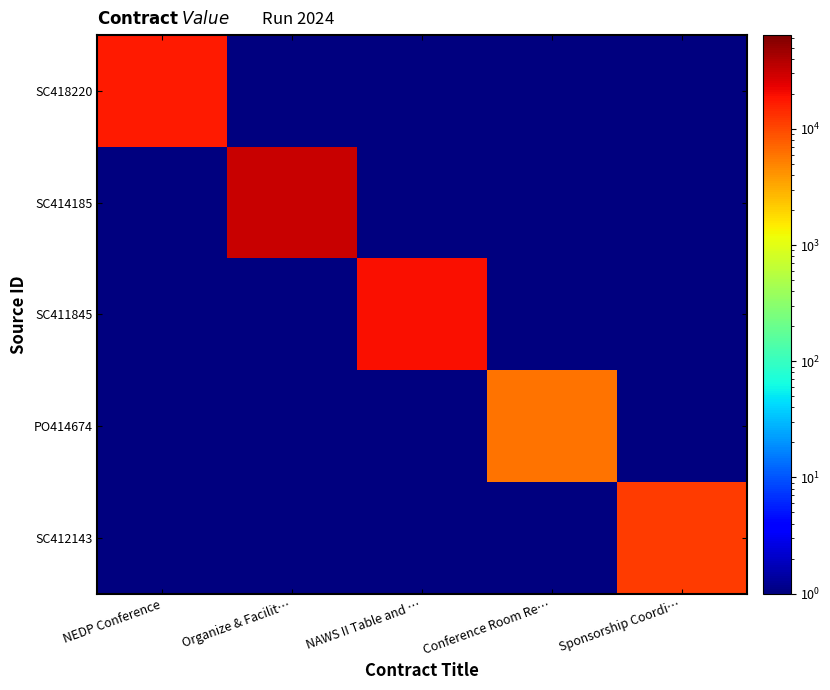

Which series has the largest total across all categories?

SC414185